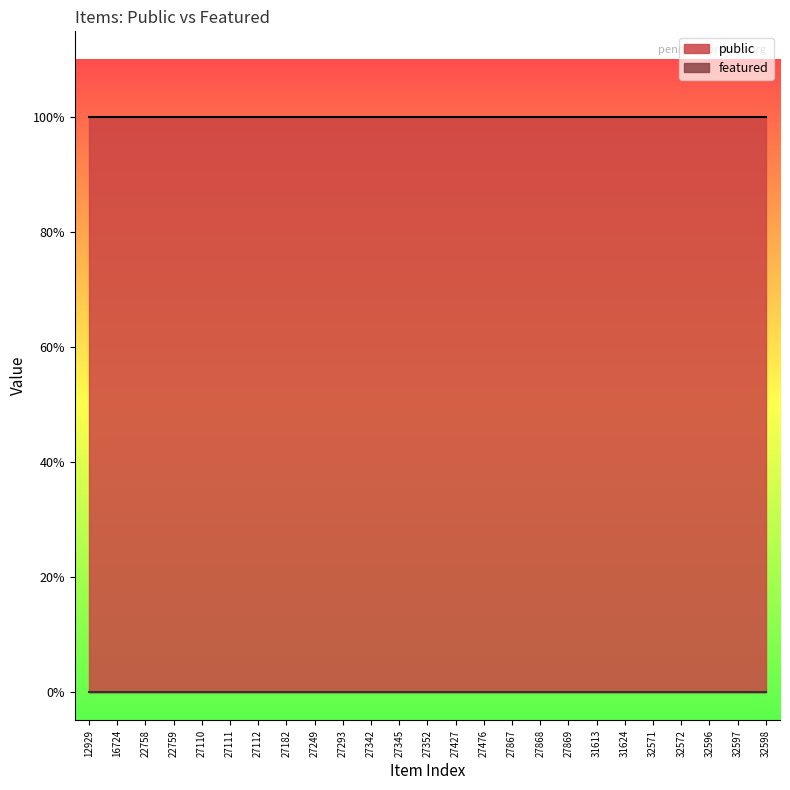

What is the value of the public point at the 6th from the left?

1